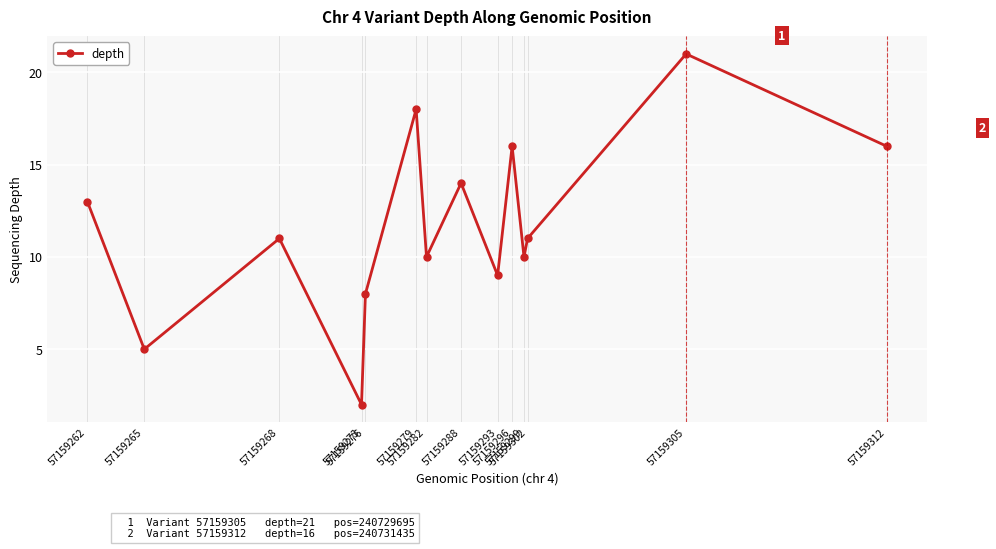

What is the maximum value shown in the chart?

21